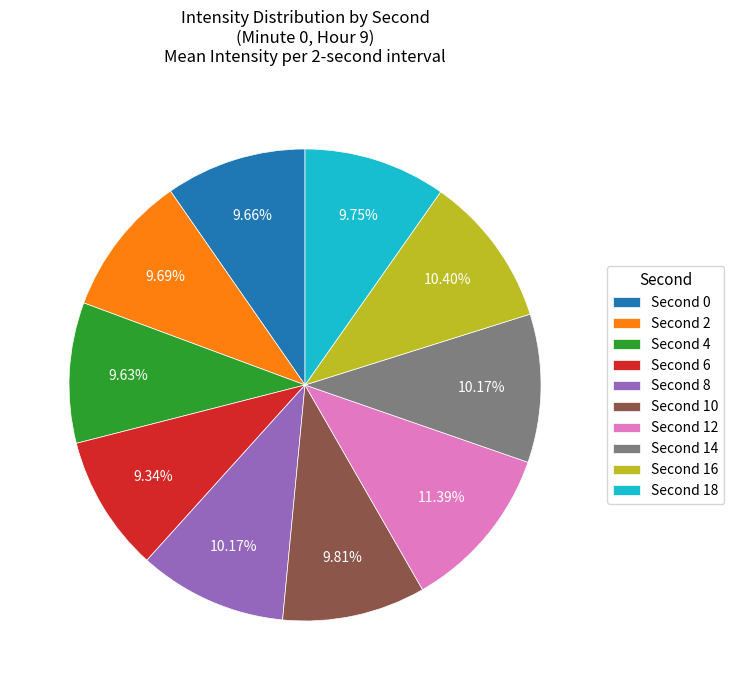

How many segments does this pie chart have?

10